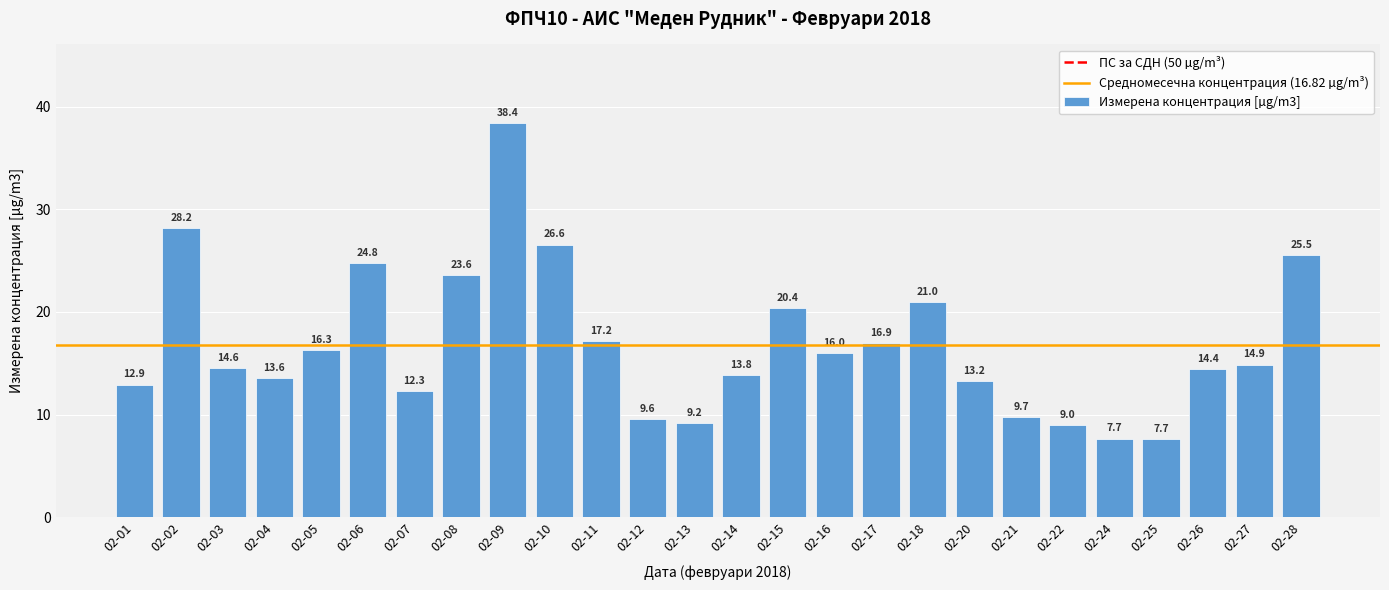

The value at 02-10 is 26.6. True or false?

True